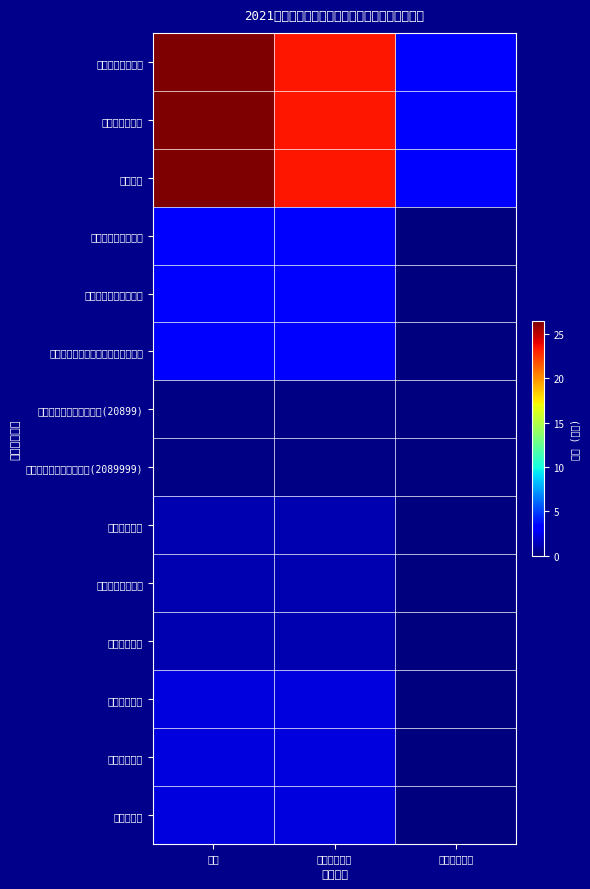

What is the total value across all series at 公用经费支出?

9.0